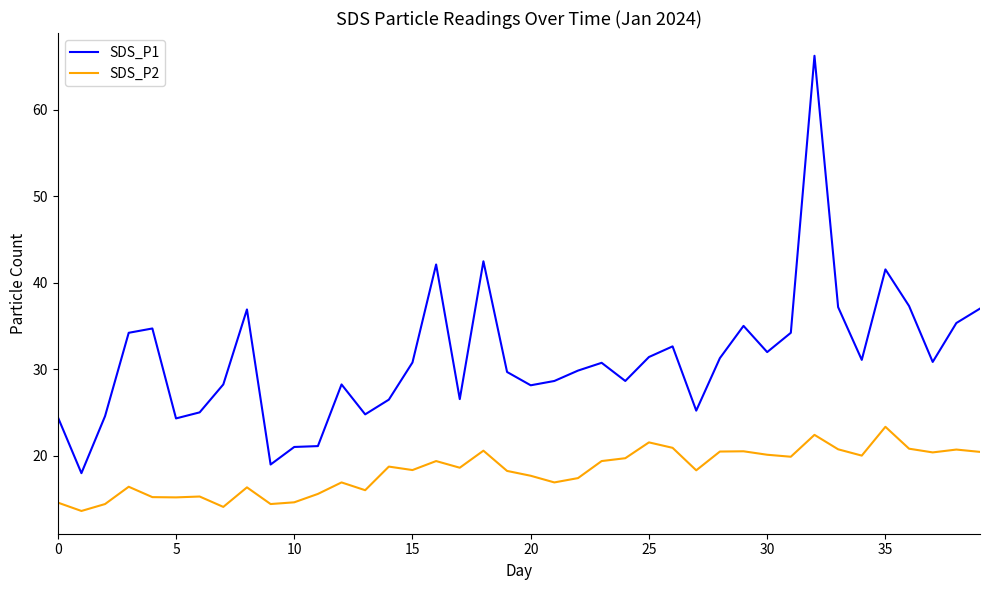

What is the difference between the maximum and minimum values in the SDS_P1 series?

48.3